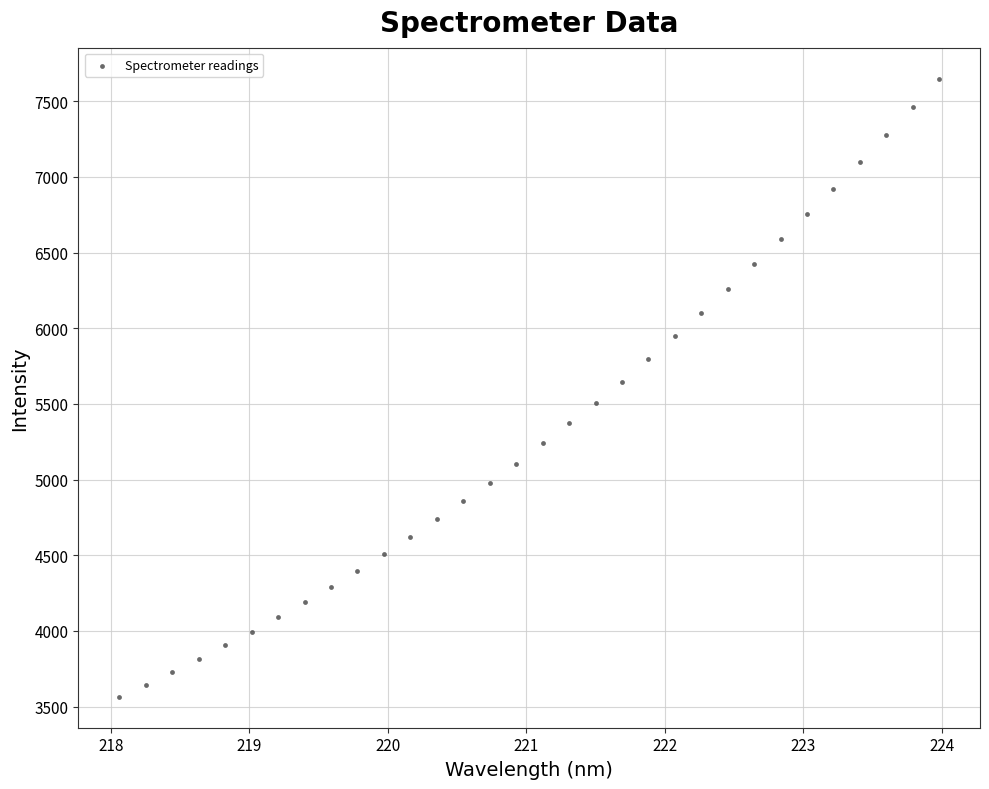

What is the range of X values (max minus min)?

5.9